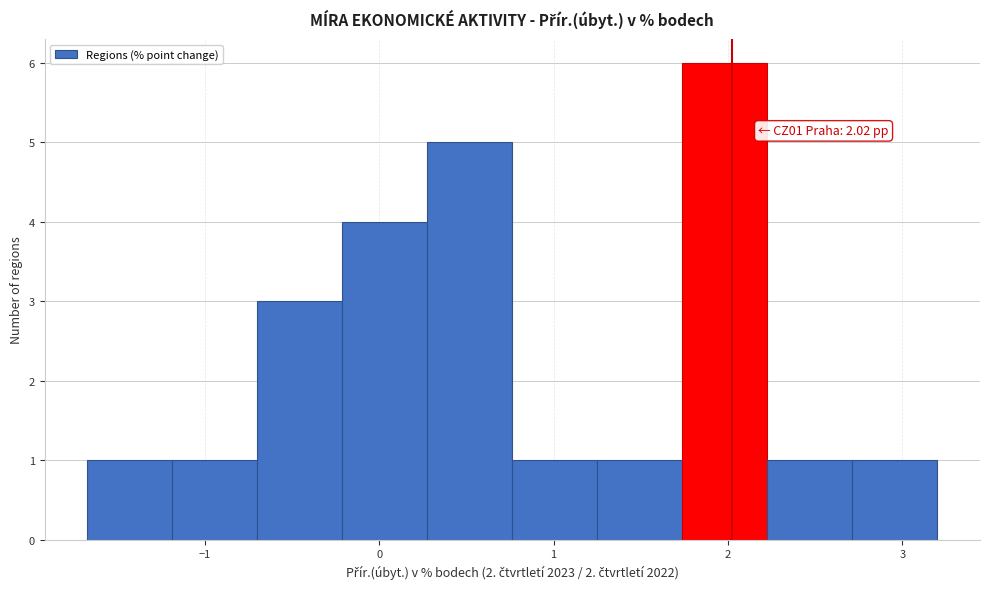

Which range on the x-axis has the tallest bar?

1.7 to 2.2